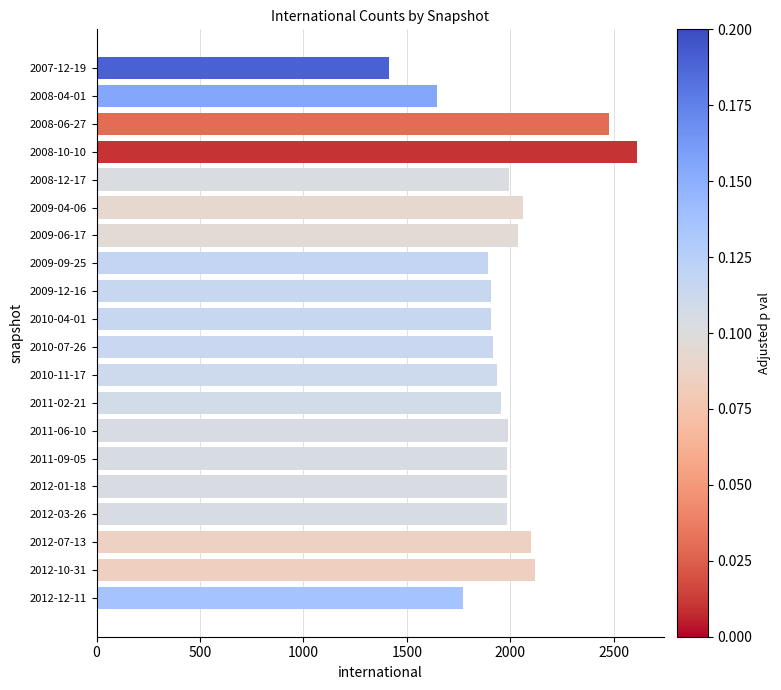

What is the value of the 18th bar from the top?

2102